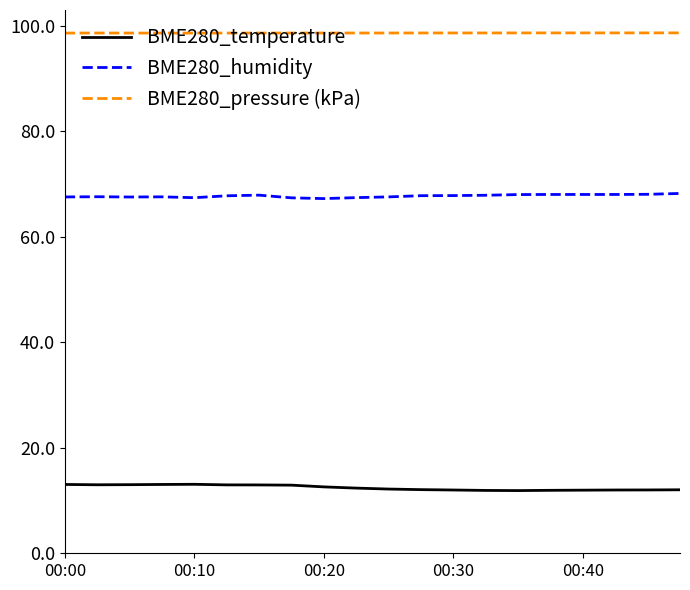

True or false: BME280_humidity and BME280_pressure (kPa) intersect in this chart.

False